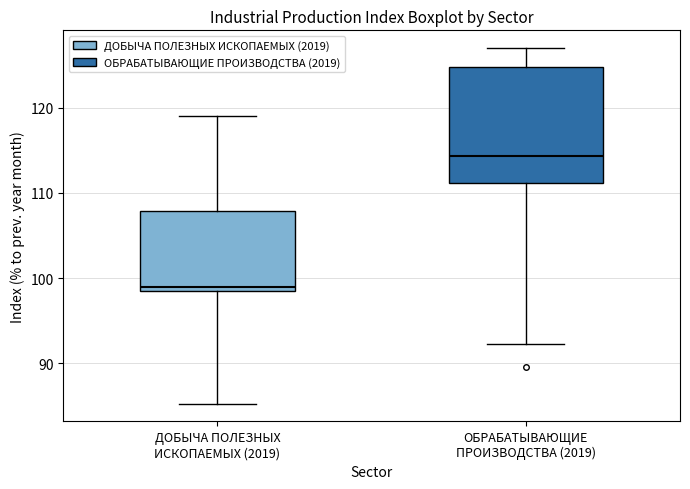

Which box's median line is the lowest?

ДОБЫЧА ПОЛЕЗНЫХ ИСКОПАЕМЫХ (2019)